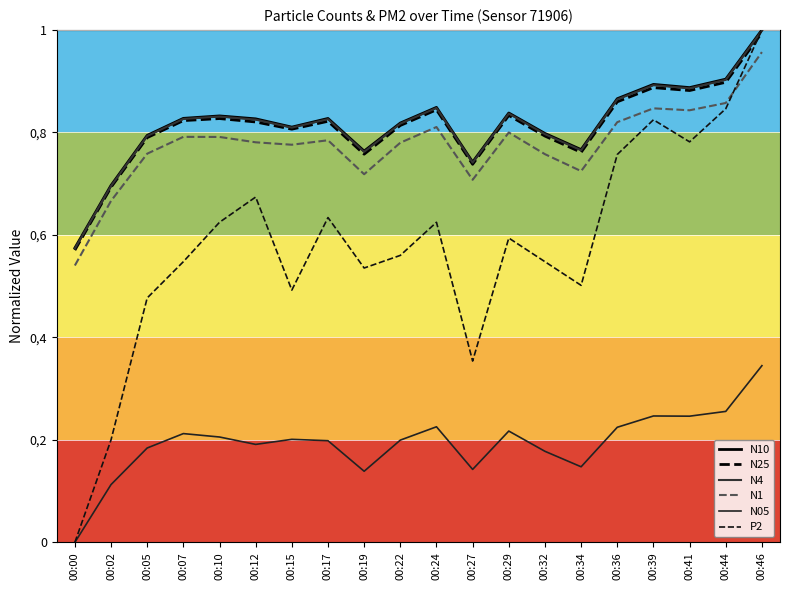

What is the difference between the maximum and minimum values in the N1 series?

0.4